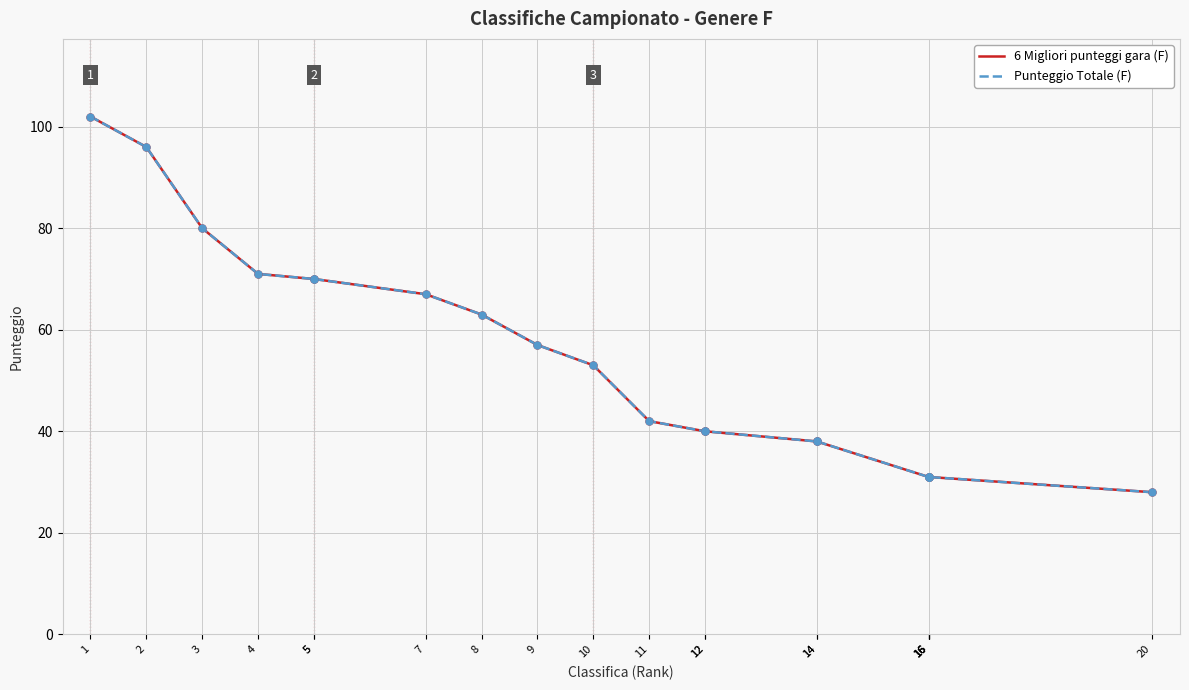

Which series has the widest spread of Y values?

6 Migliori punteggi gara (F)